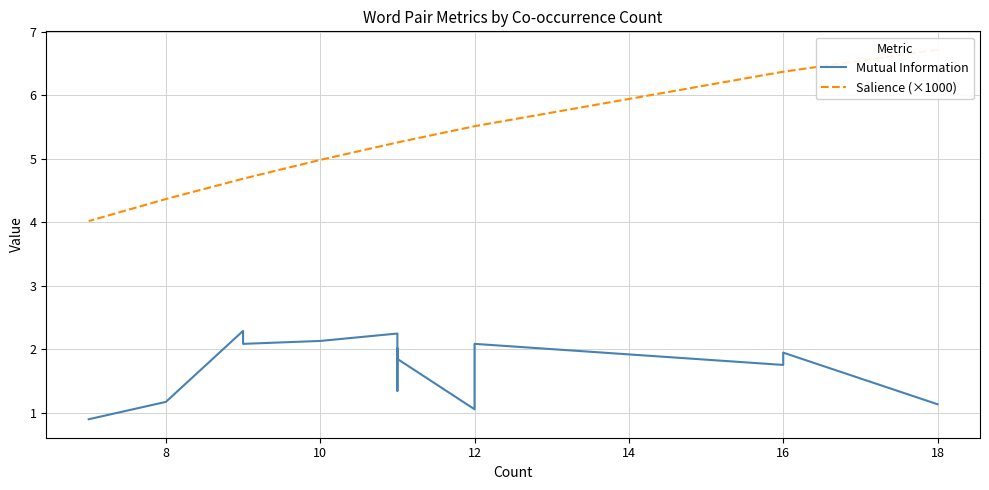

How many lines are shown in the chart?

2